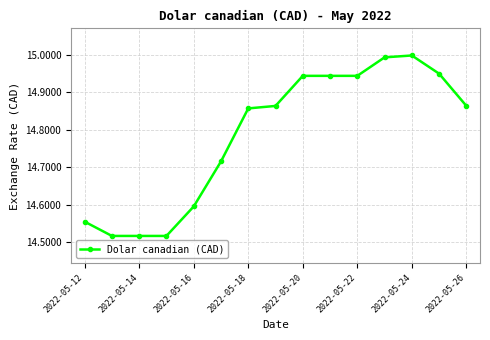

What is the difference between the second highest and minimum values?

0.5